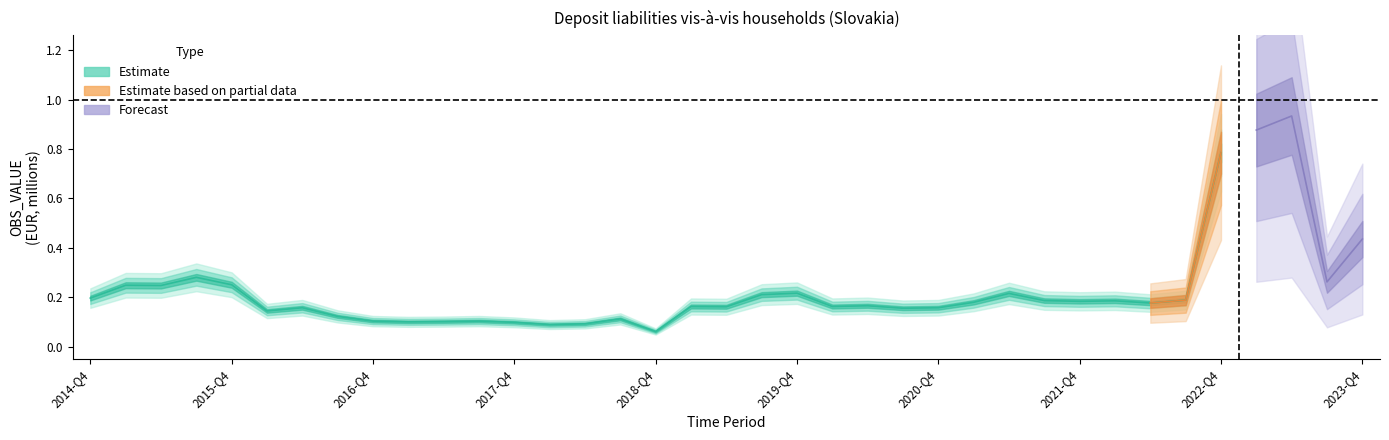

What is the sum of all values?

8.5